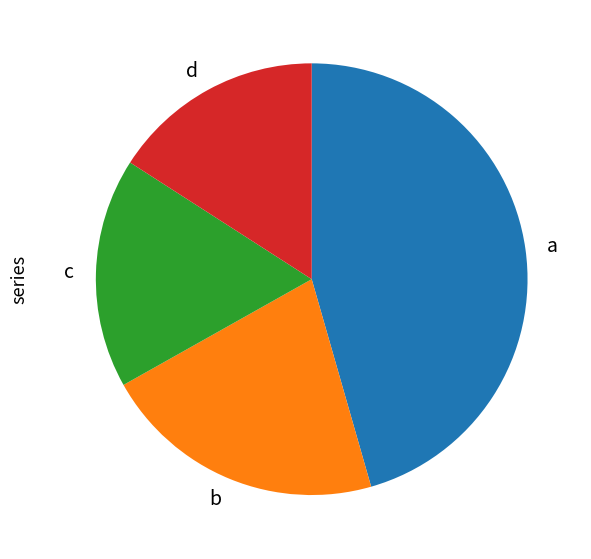

Is there a majority slice in this chart?

No